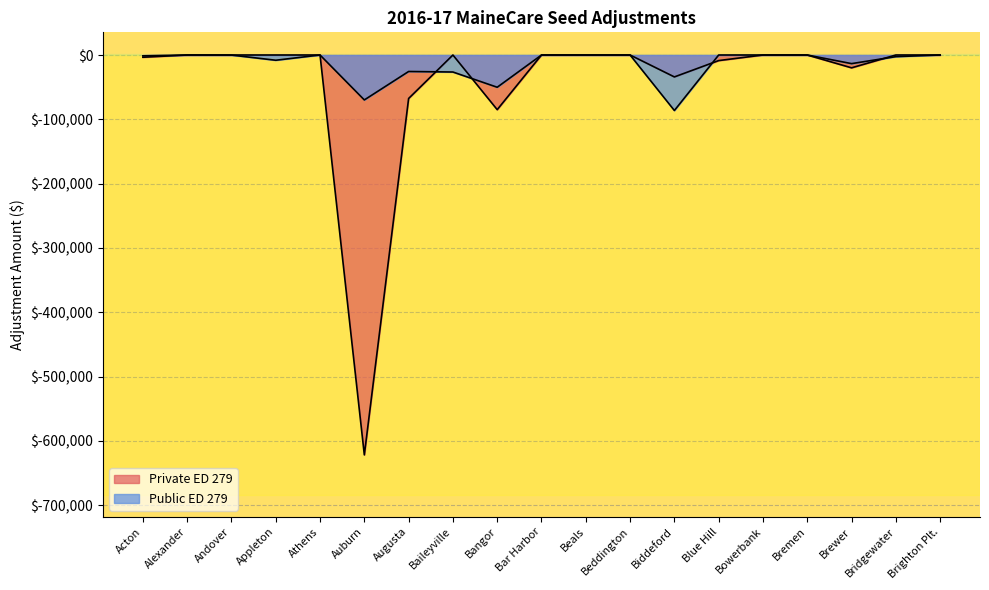

At which category does Private ED 279 reach its first local valley?

Auburn